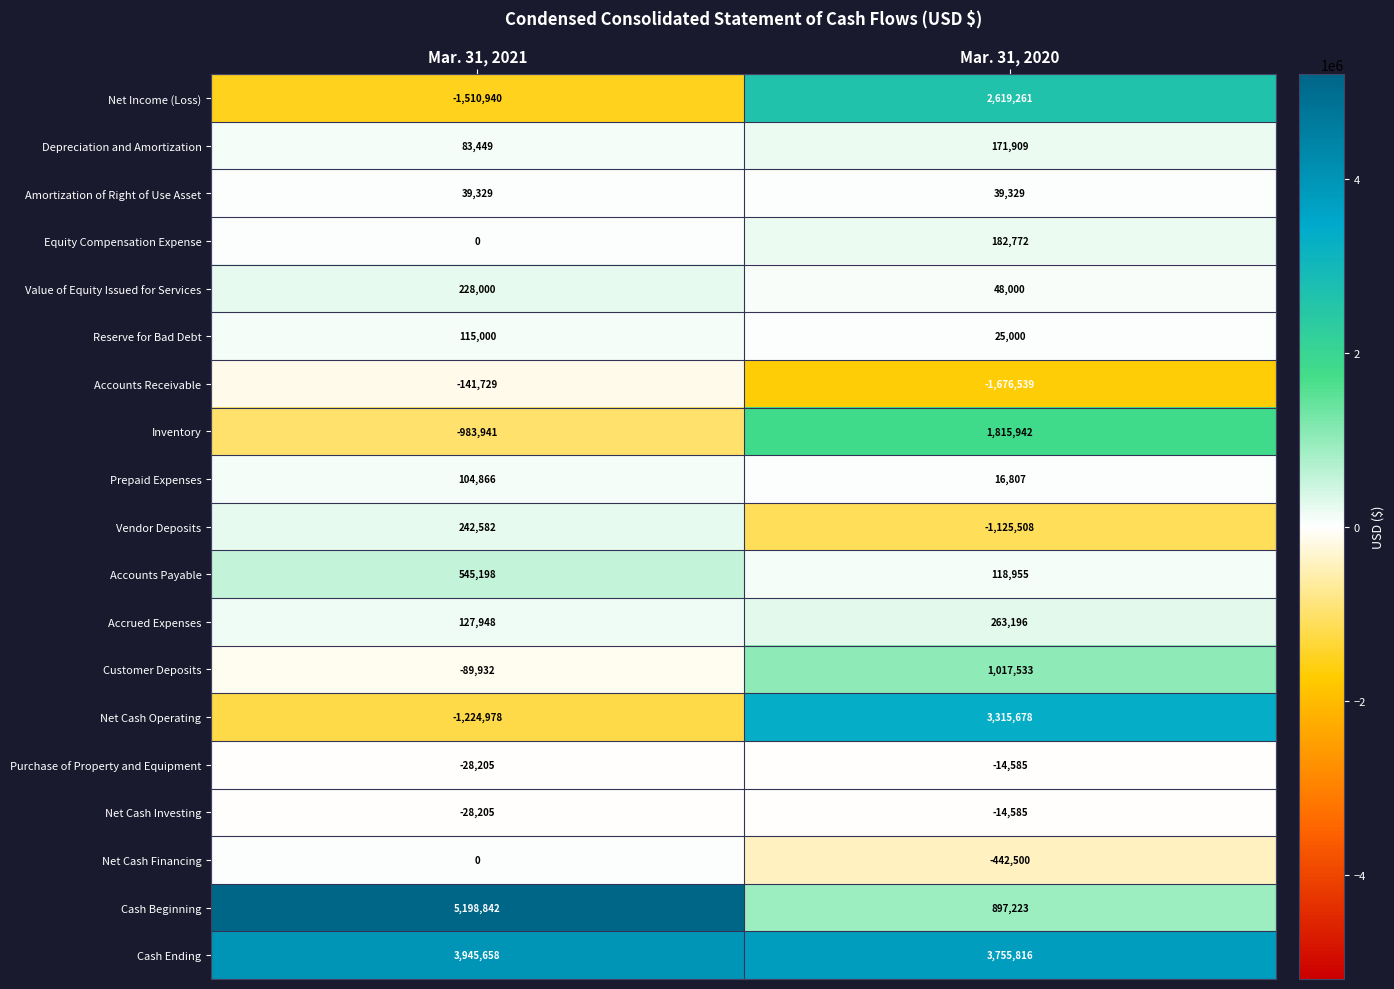

Which series has the largest total across all categories?

Cash Ending